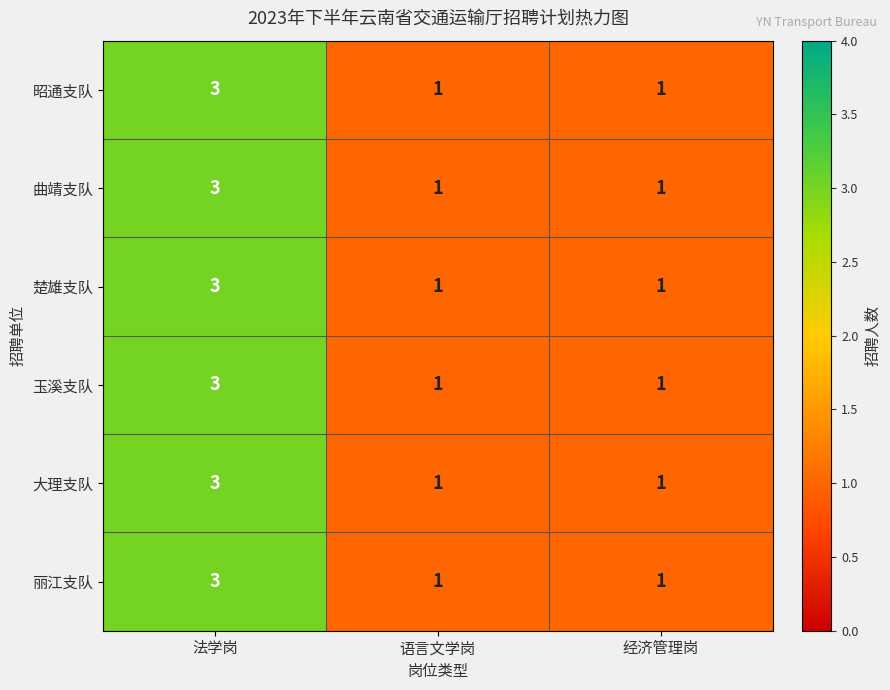

Reading right to left, what are all the values shown in this chart?

昭通支队: 经济管理岗=1	语言文学岗=1	法学岗=3
曲靖支队: 经济管理岗=1	语言文学岗=1	法学岗=3
楚雄支队: 经济管理岗=1	语言文学岗=1	法学岗=3
玉溪支队: 经济管理岗=1	语言文学岗=1	法学岗=3
大理支队: 经济管理岗=1	语言文学岗=1	法学岗=3
丽江支队: 经济管理岗=1	语言文学岗=1	法学岗=3